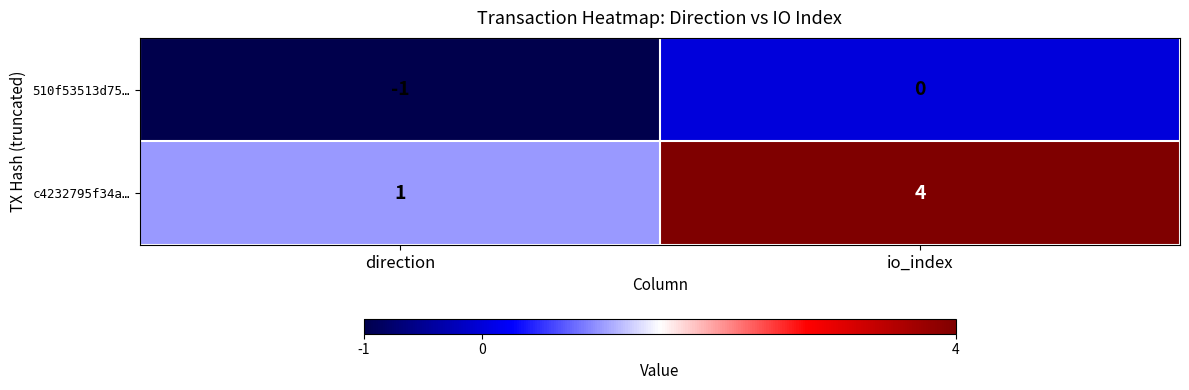

What is the maximum value shown in the chart?

4